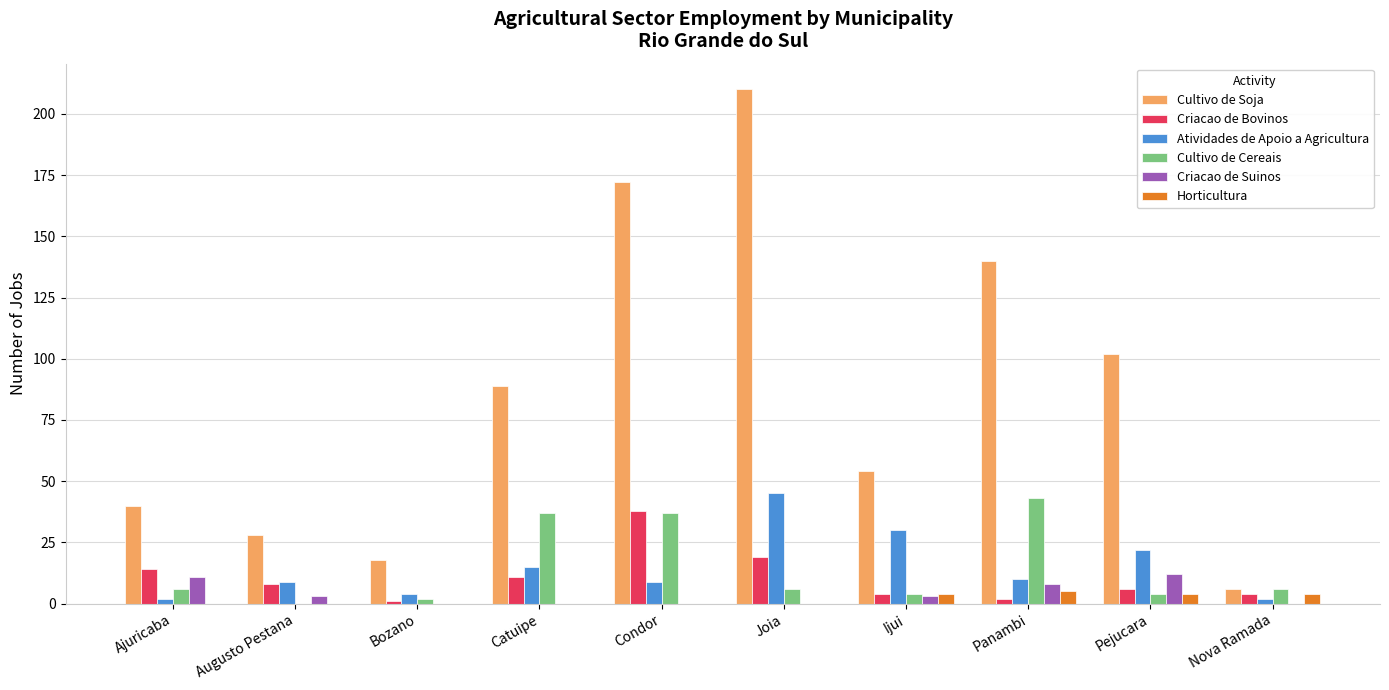

Count the number of categories in the chart.

10